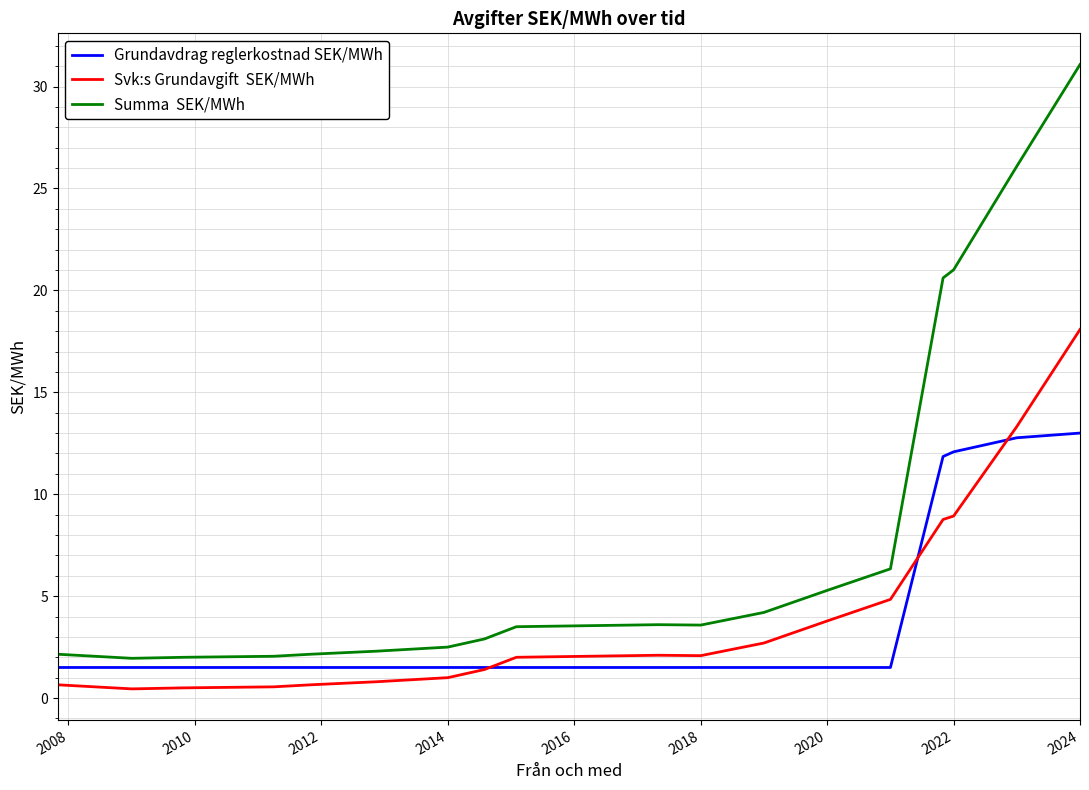

How many series are shown in this chart?

3